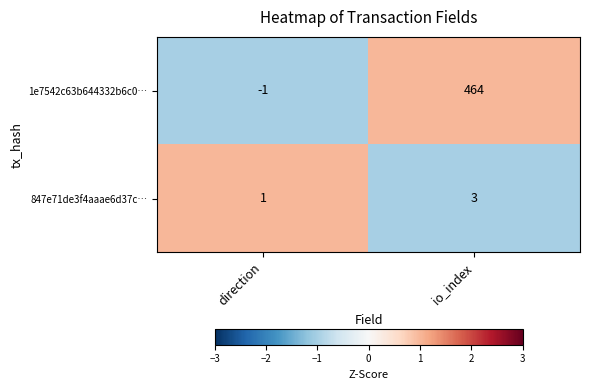

Reading left to right, transcribe all the data shown in this chart.

1e7542c63b644332b6c0…: direction=-1	io_index=464
847e71de3f4aaae6d37c…: direction=1	io_index=3